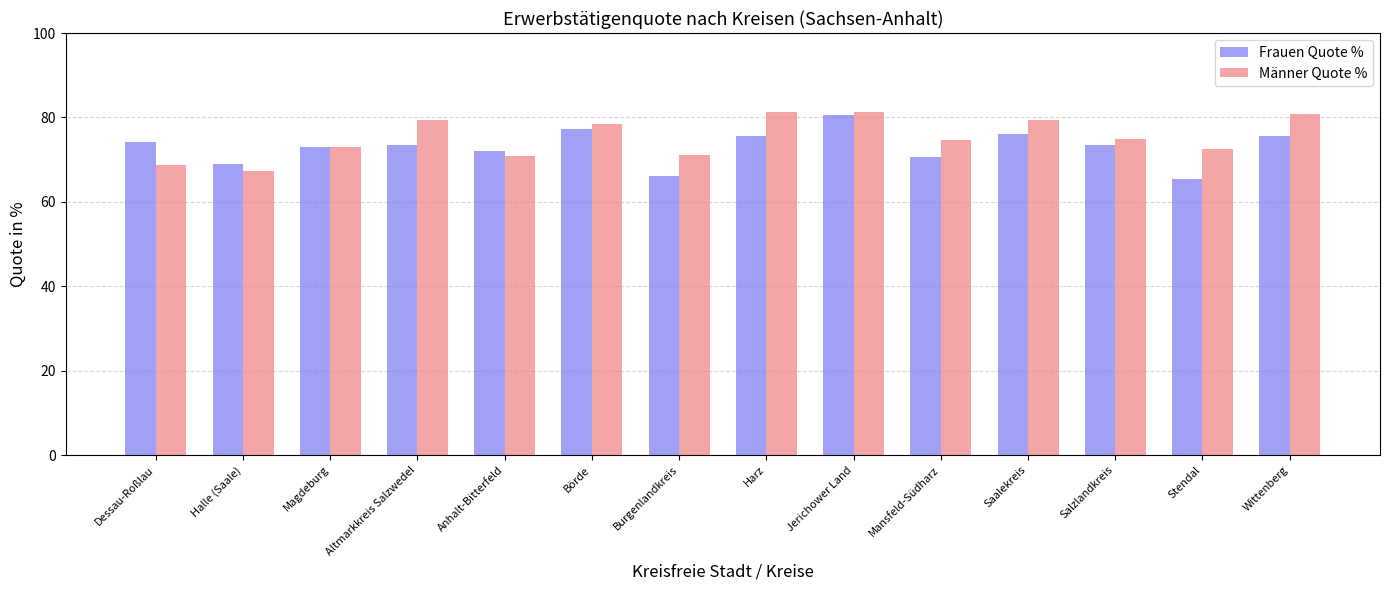

What is the difference between the second highest and second lowest values in the Männer Quote % series?

12.4